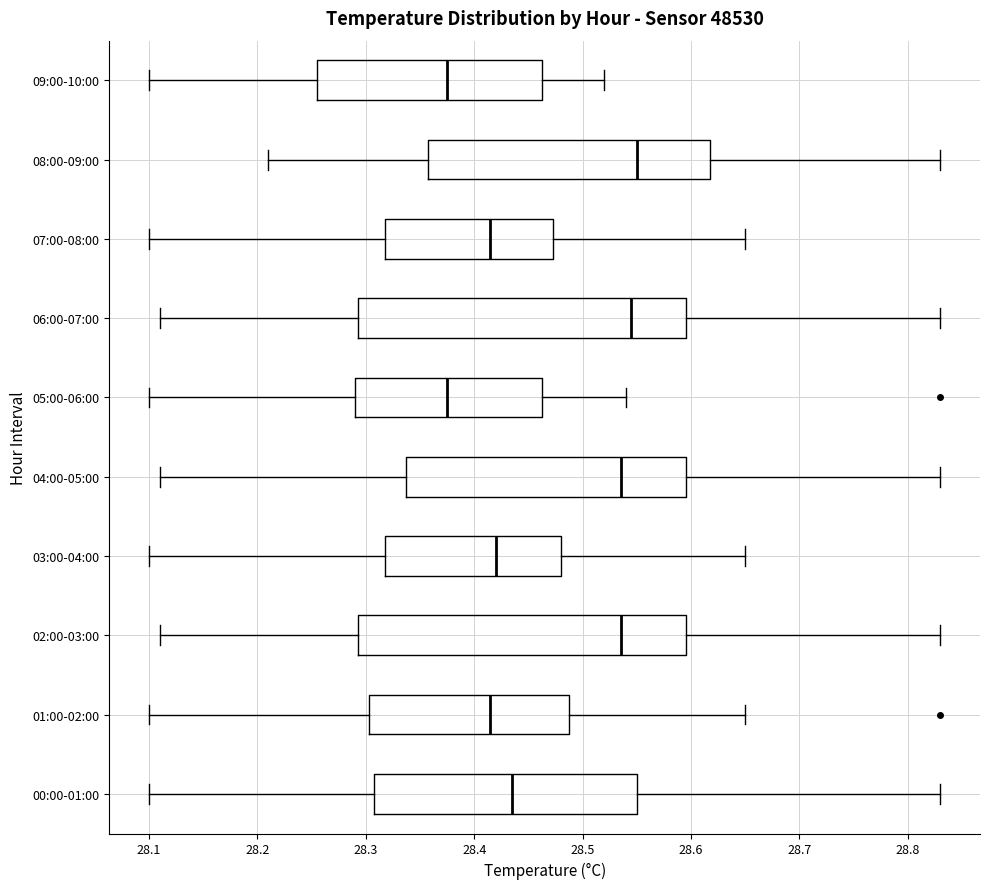

Where does the median line of the box for 01:00-02:00 sit on the x-axis? The values are not printed on the chart, so give them approximately, as read against the axis.

28.42